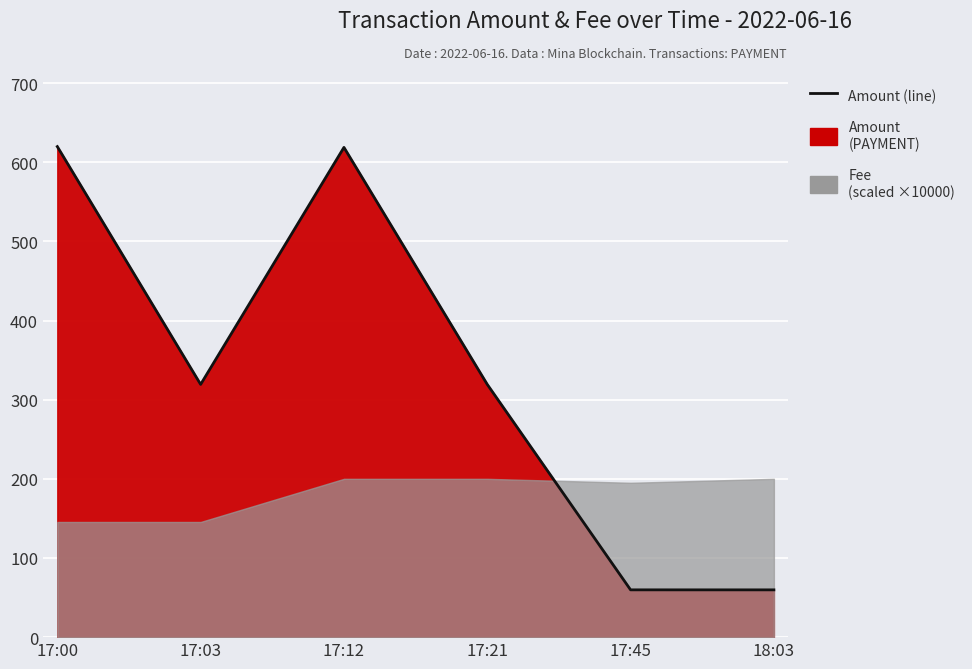

The value at 17:45 is 59.8. True or false?

True